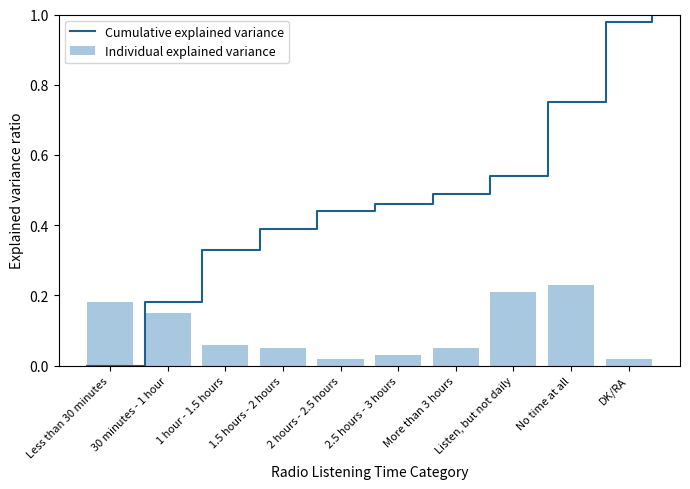

Are the bars horizontal?

No